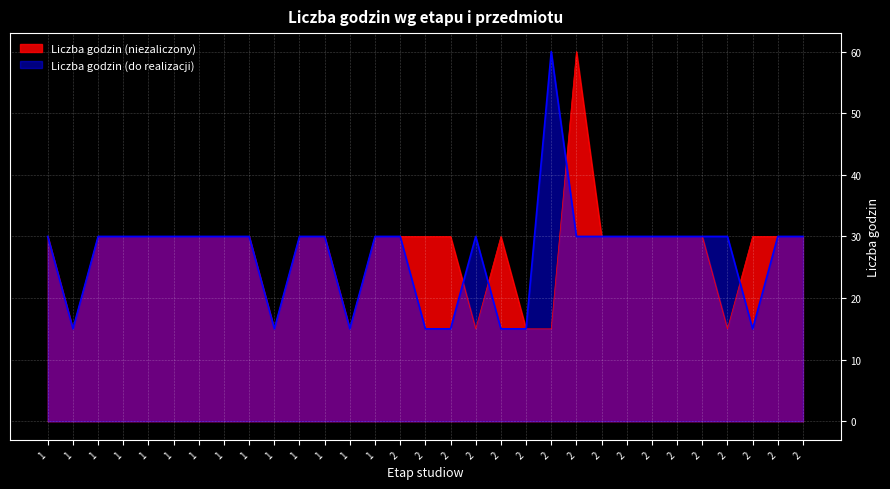

What are all the series names shown in the legend?

Liczba godzin (niezaliczony), Liczba godzin (do realizacji)